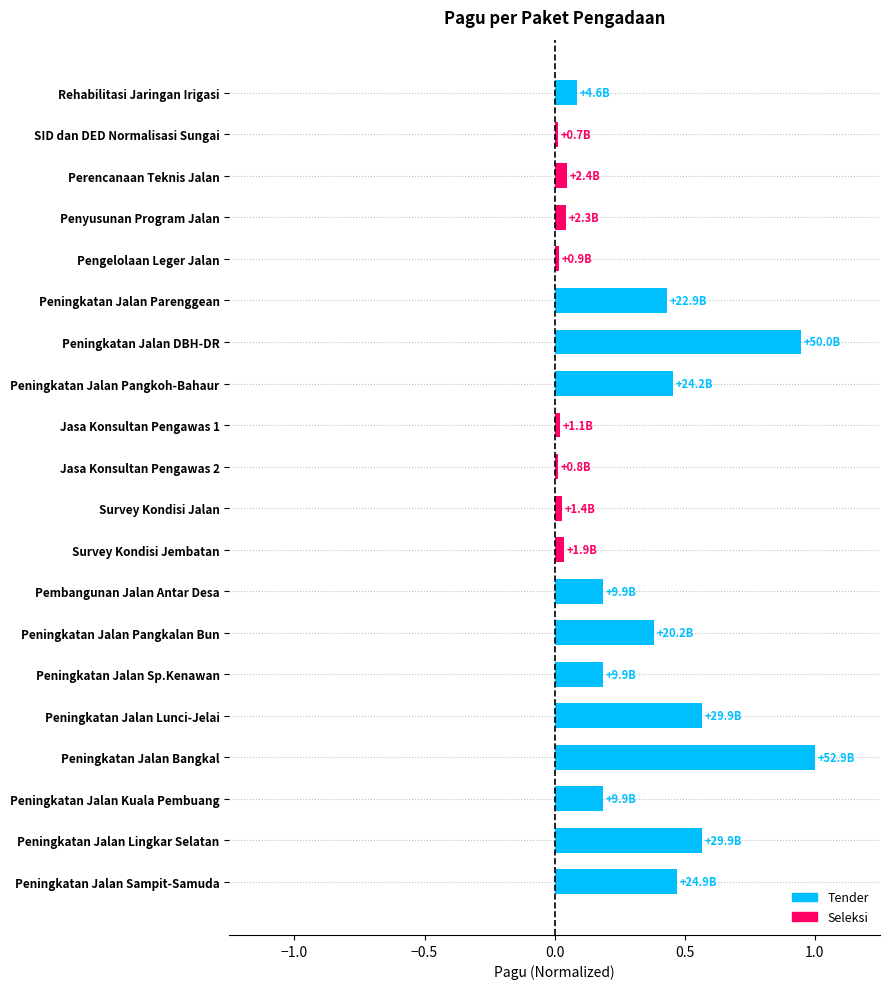

What is the label of the 15th bar from the top?

Peningkatan Jalan Sp.Kenawan